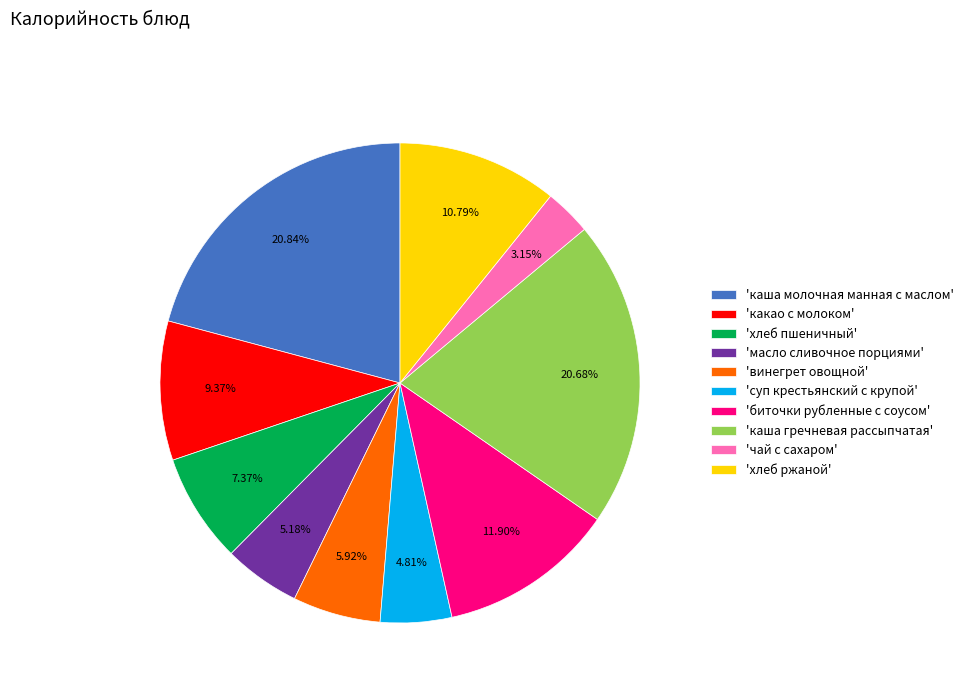

Which has a higher value, 'суп крестьянский с крупой' or 'хлеб пшеничный'?

'хлеб пшеничный'